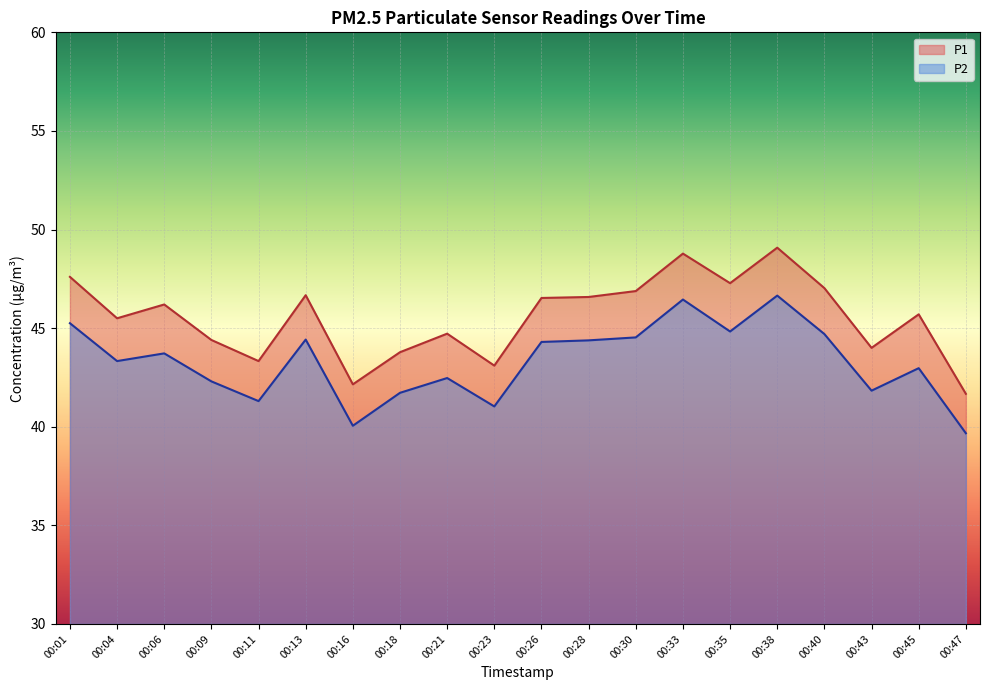

At which label does P1 first exceed 46?

00:01